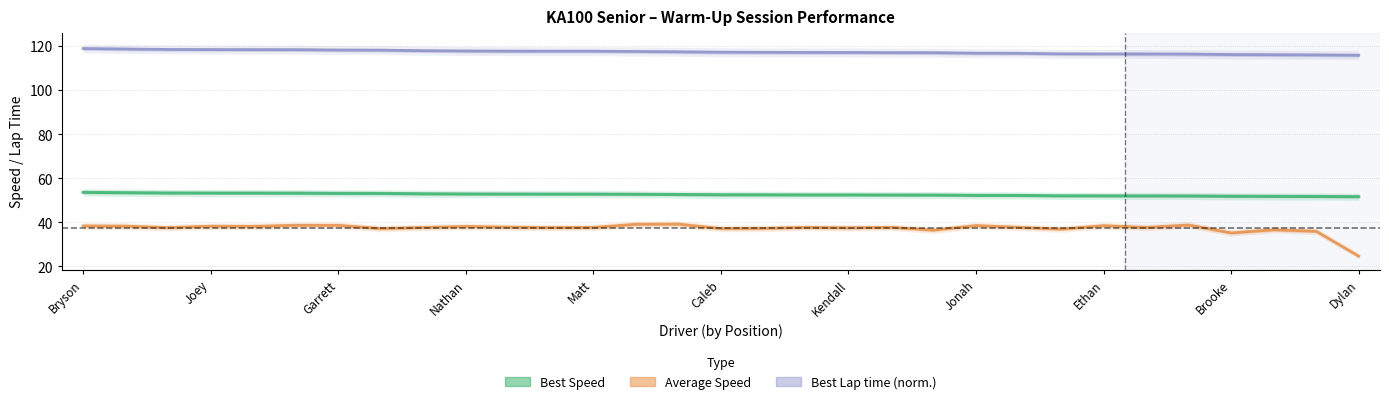

True or false: Best Lap time (norm.) and Best Speed intersect in this chart.

False